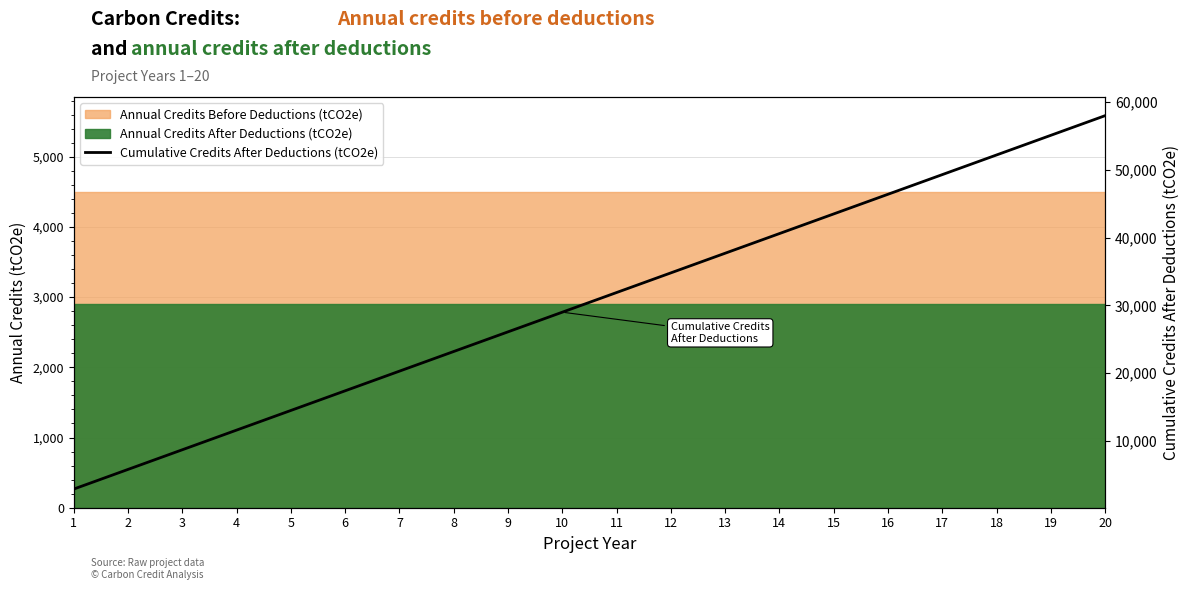

At which label is the value closest to 30450?

10